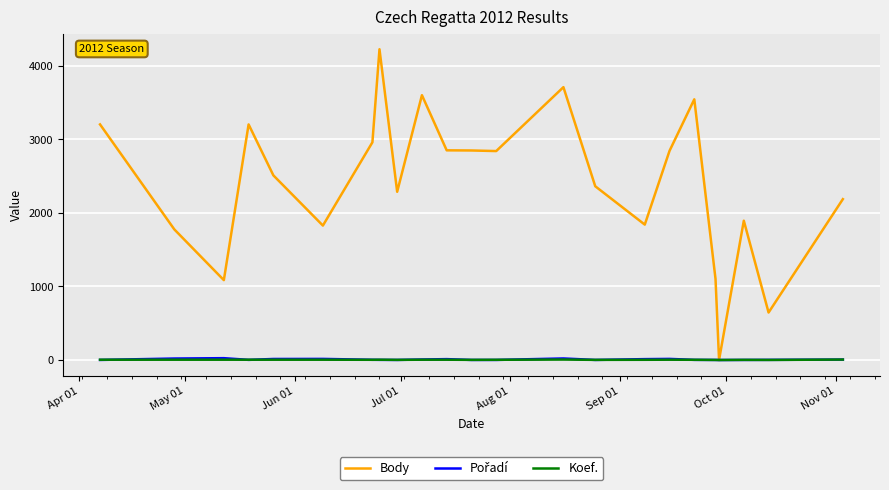

Which series has the largest range (max minus min)?

Body